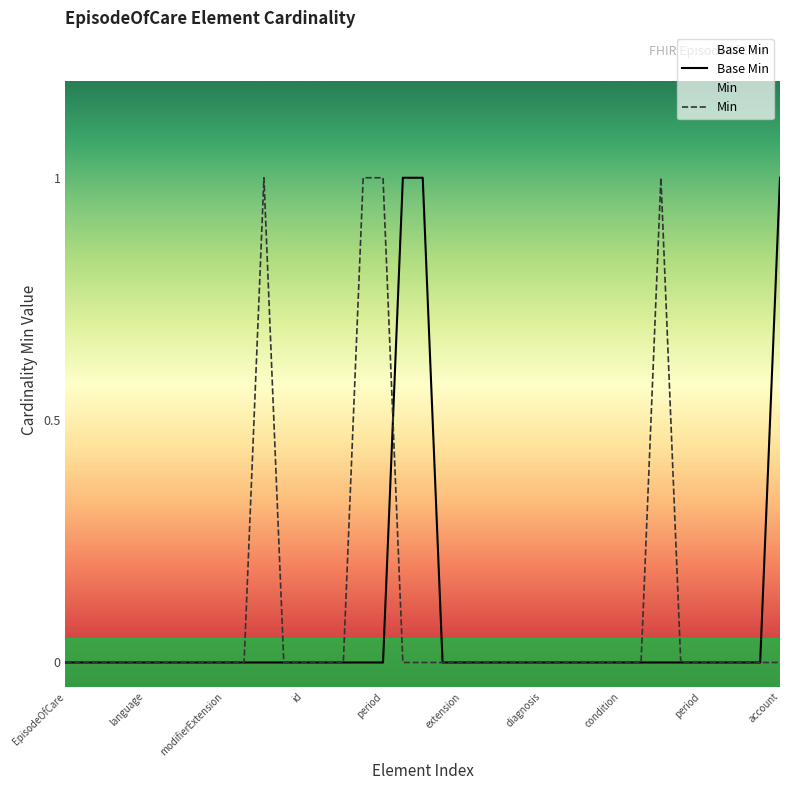

What is the label of the 31st point from the right?

EpisodeOfCare.contained